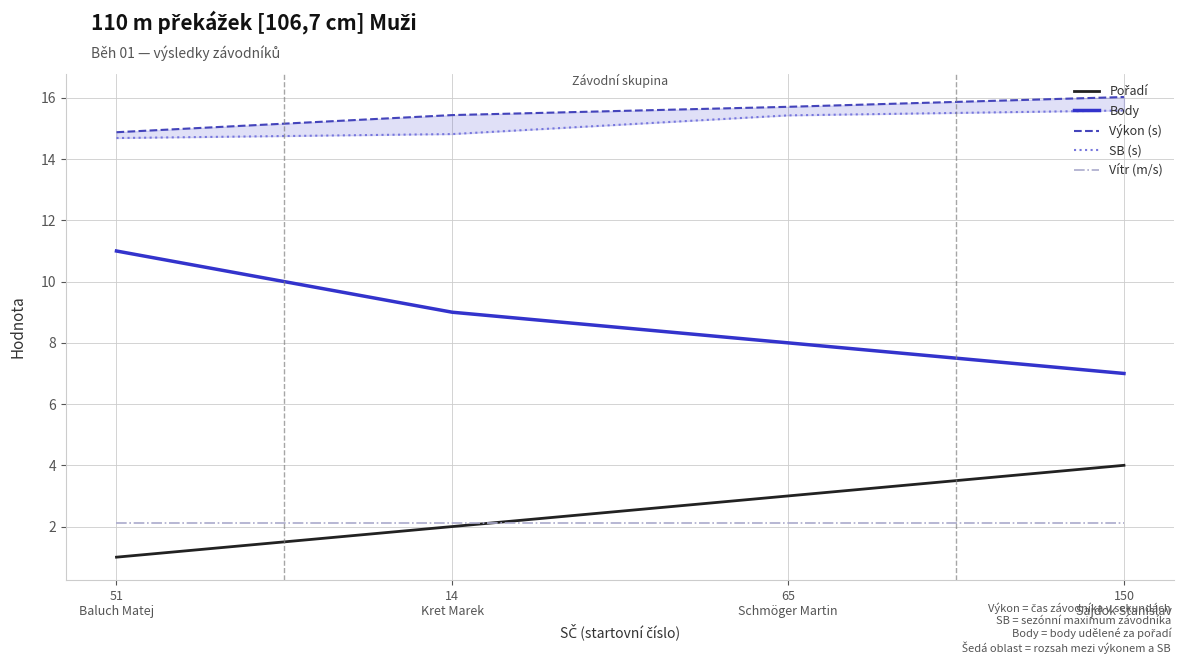

List the labels in order of Pořadí value, largest first.

150
Sajdok Stanislav, 65
Schmöger Martin, 14
Kret Marek, 51
Baluch Matej